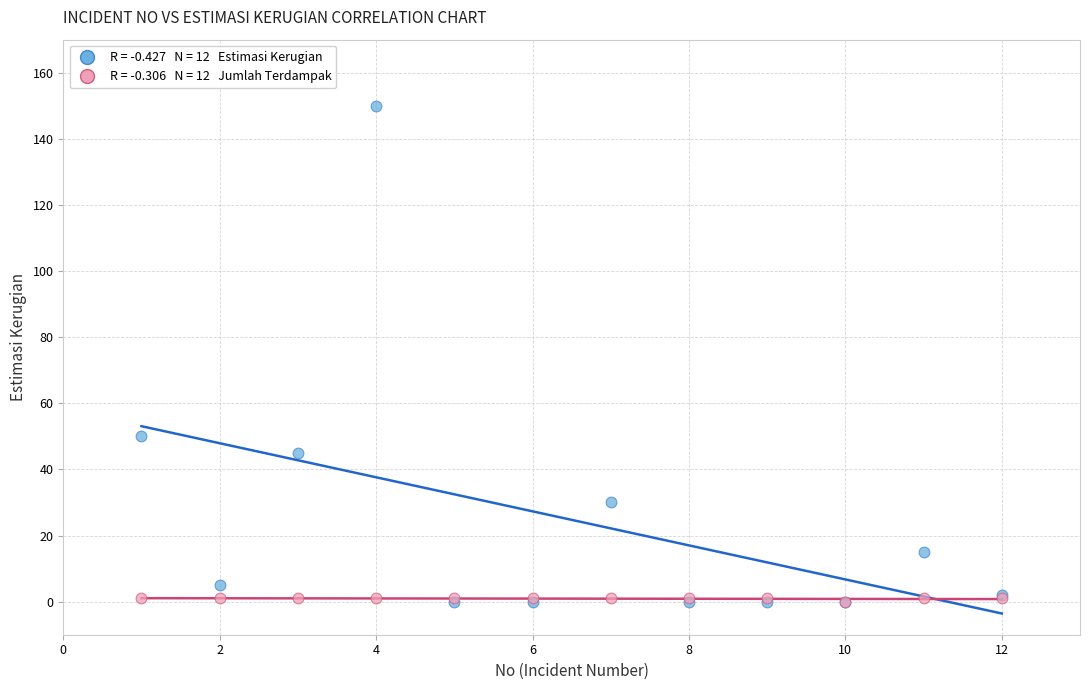

Across all series, what Y value is closest to 75?

50